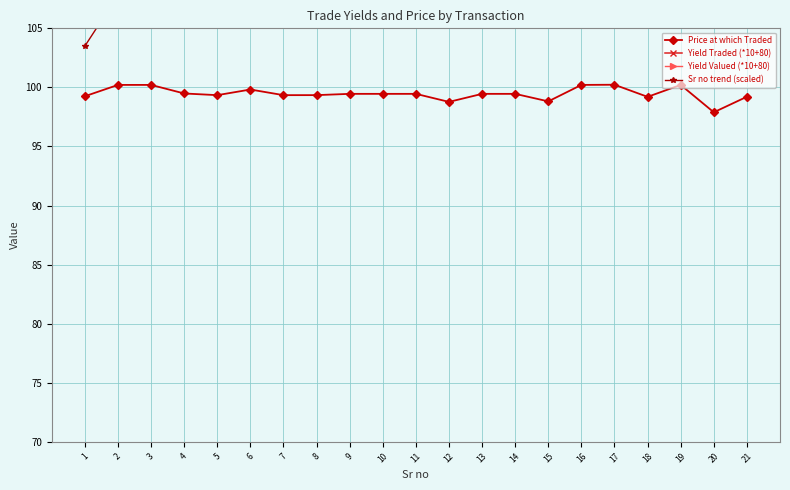

Rank the series at 18 from lowest to highest value.

Price at which Traded, Yield Traded (*10+80), Yield Valued (*10+80), Sr no trend (scaled)